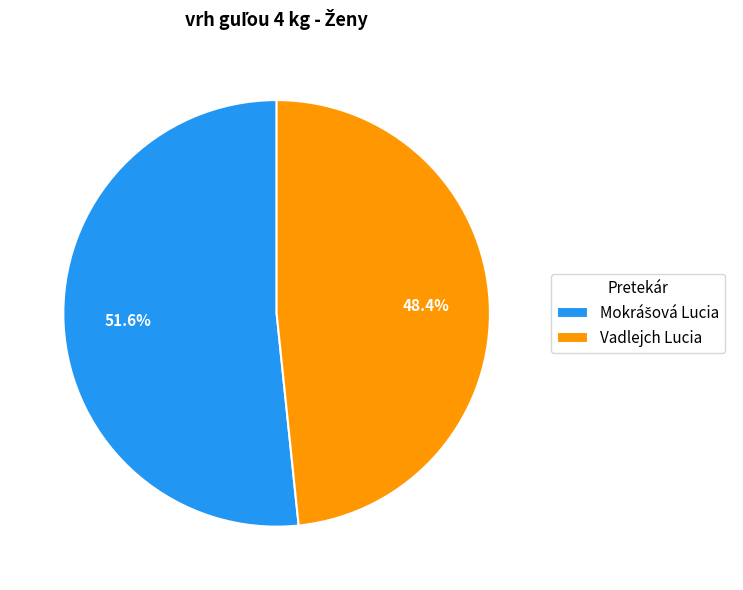

Which category has the smallest portion of the pie?

Vadlejch Lucia